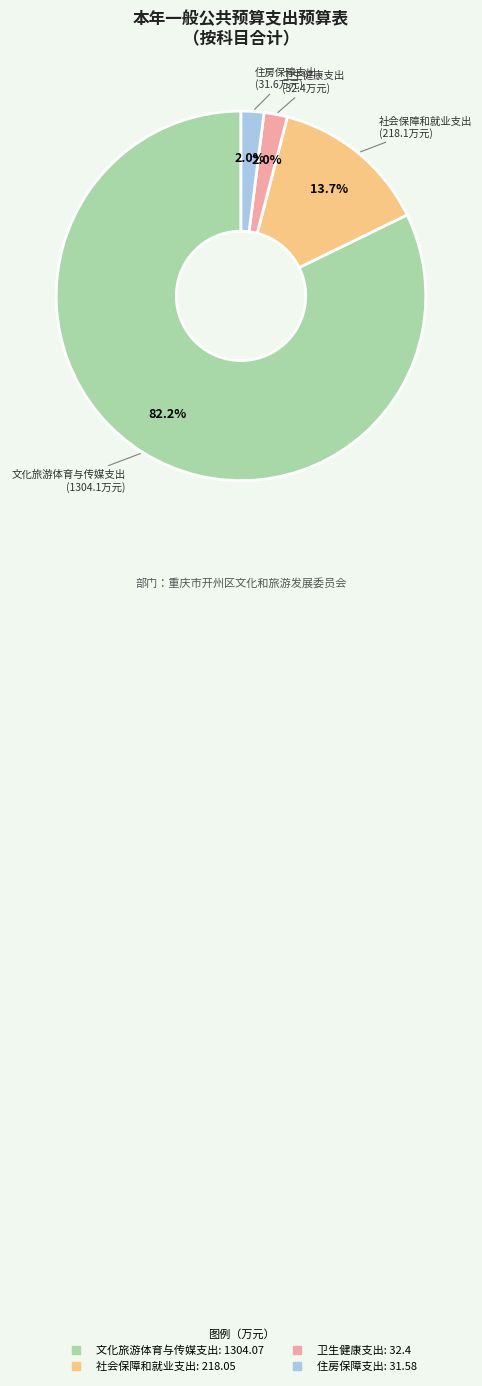

The 住房保障支出 slice represents 2% of the pie. True or false?

True